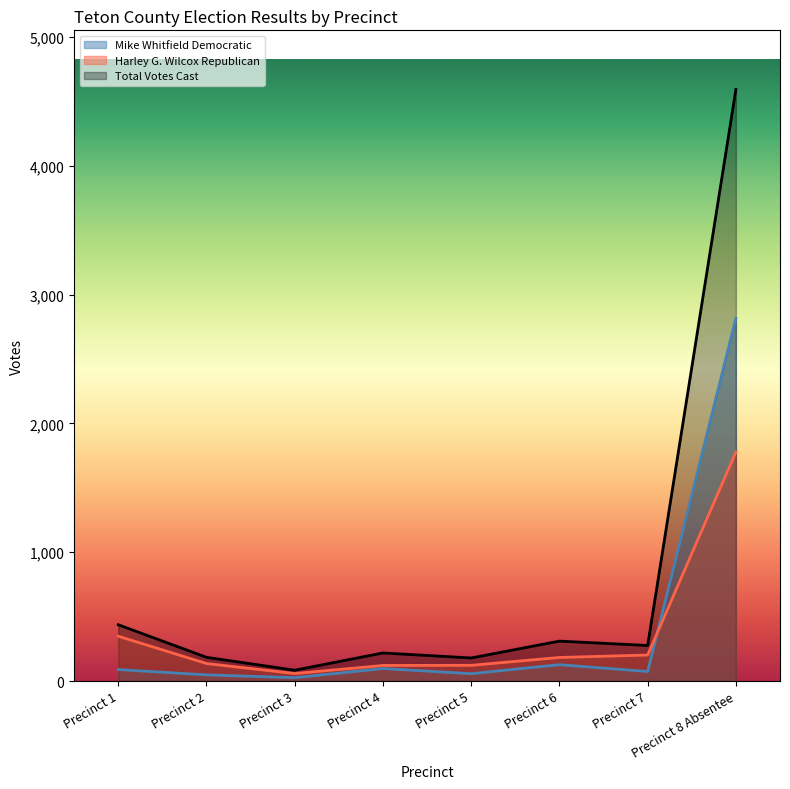

How many data points in Total Votes Cast are above 276?

3